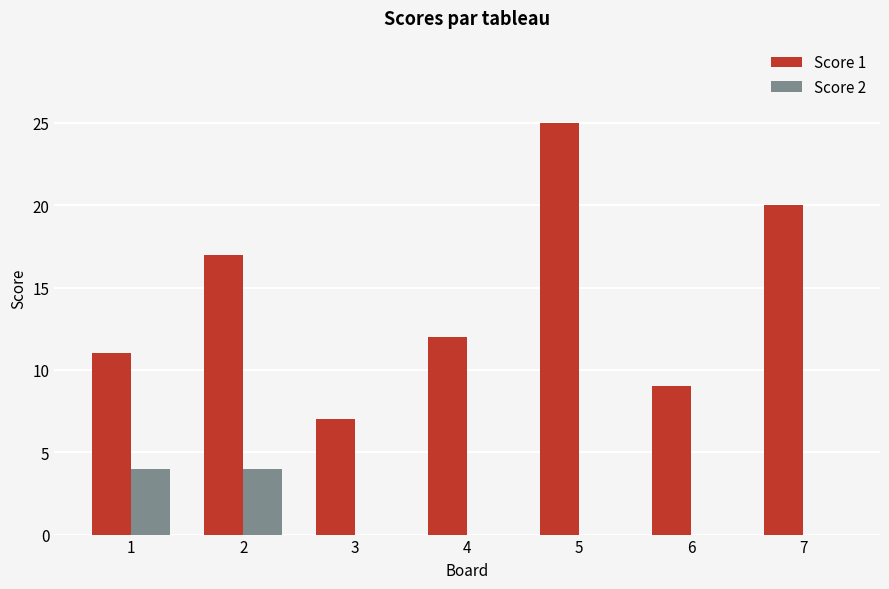

Is it true that Score 2 equals 0 at 6?

True